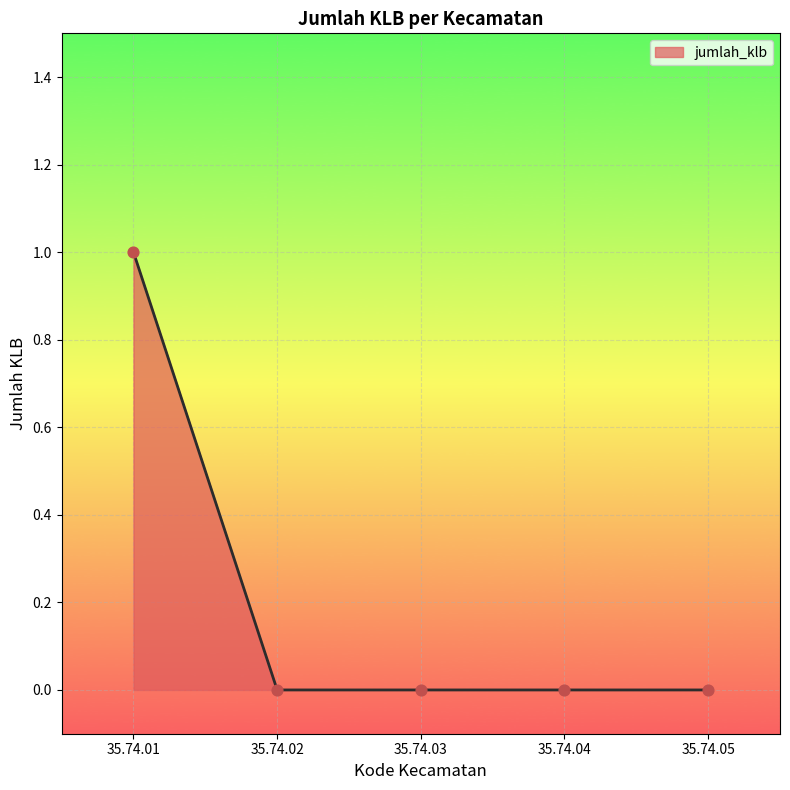

What is the change in value from 35.74.01 to 35.74.03?

-1